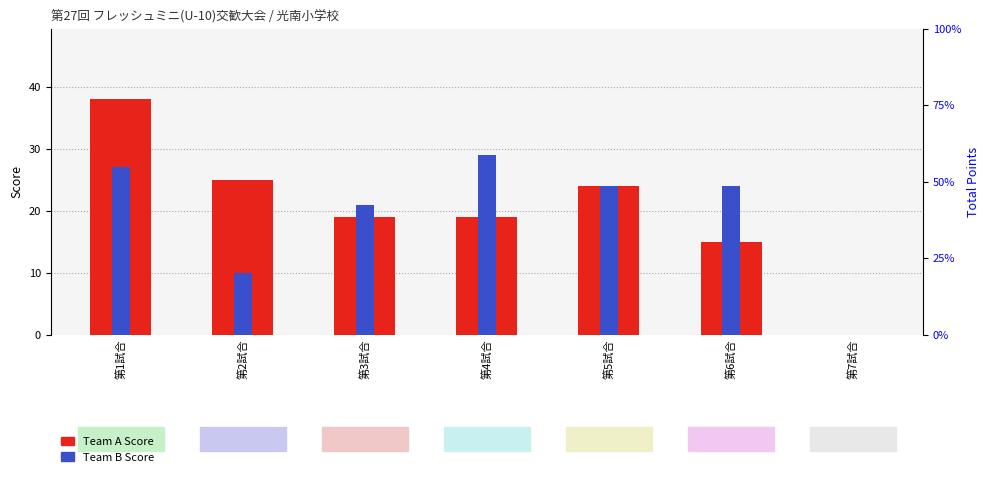

Reading left to right, what are all the values shown in this chart?

Team A Score: 第1試合=38	第2試合=25	第3試合=19	第4試合=19	第5試合=24	第6試合=15	第7試合=0
Team B Score: 第1試合=27	第2試合=10	第3試合=21	第4試合=29	第5試合=24	第6試合=24	第7試合=0